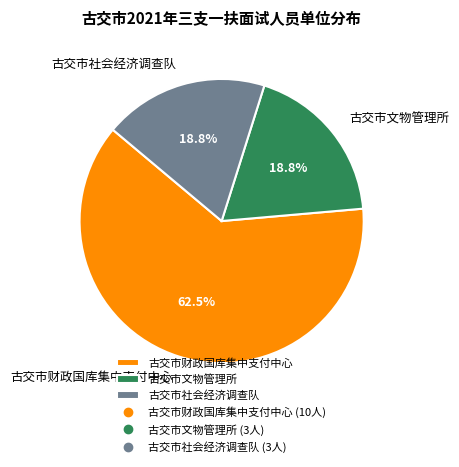

What is the total percentage of 古交市财政国库集中支付中心 and 古交市文物管理所?

81.2%